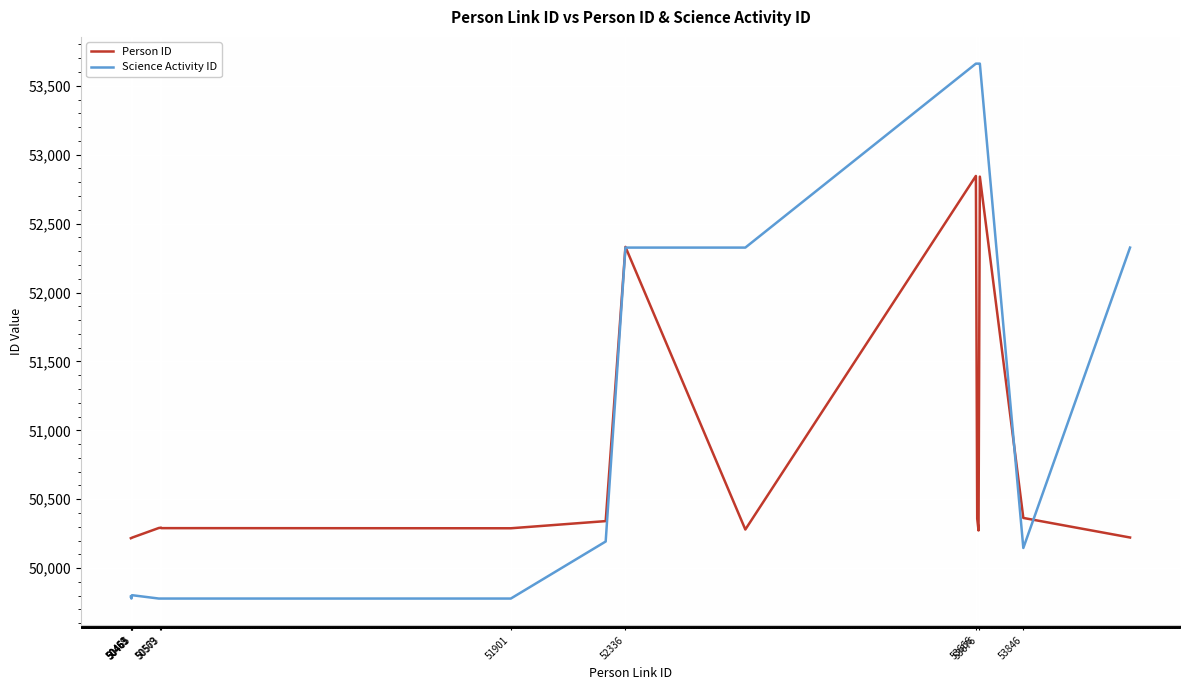

Which series has the largest total across all categories?

Science Activity ID